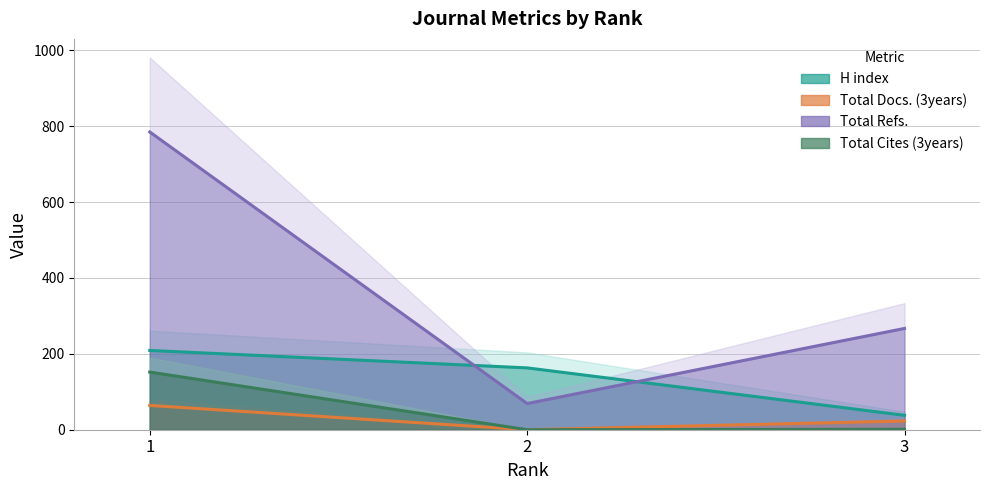

Reading left to right, transcribe all the data shown in this chart.

H index: 1=209	2=163	3=38
Total Docs. (3years): 1=64	2=0	3=23
Total Refs.: 1=785	2=69	3=267
Total Cites (3years): 1=152	2=0	3=1